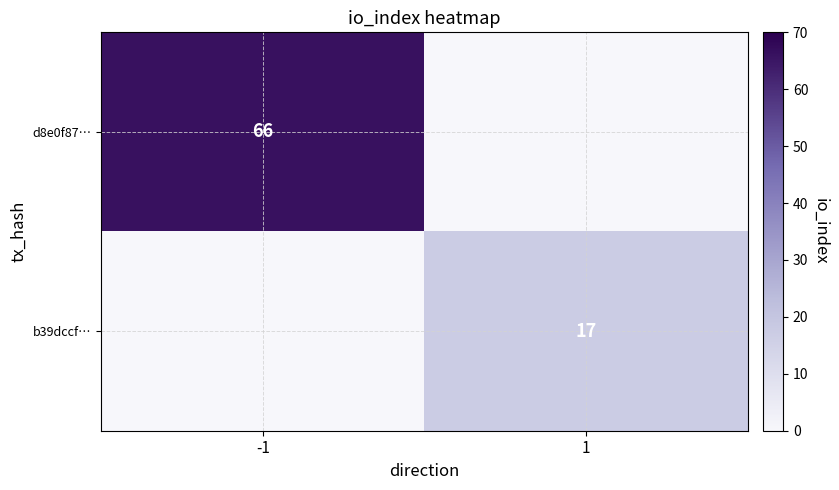

Is it true that d8e0f87… equals 66 at -1?

True